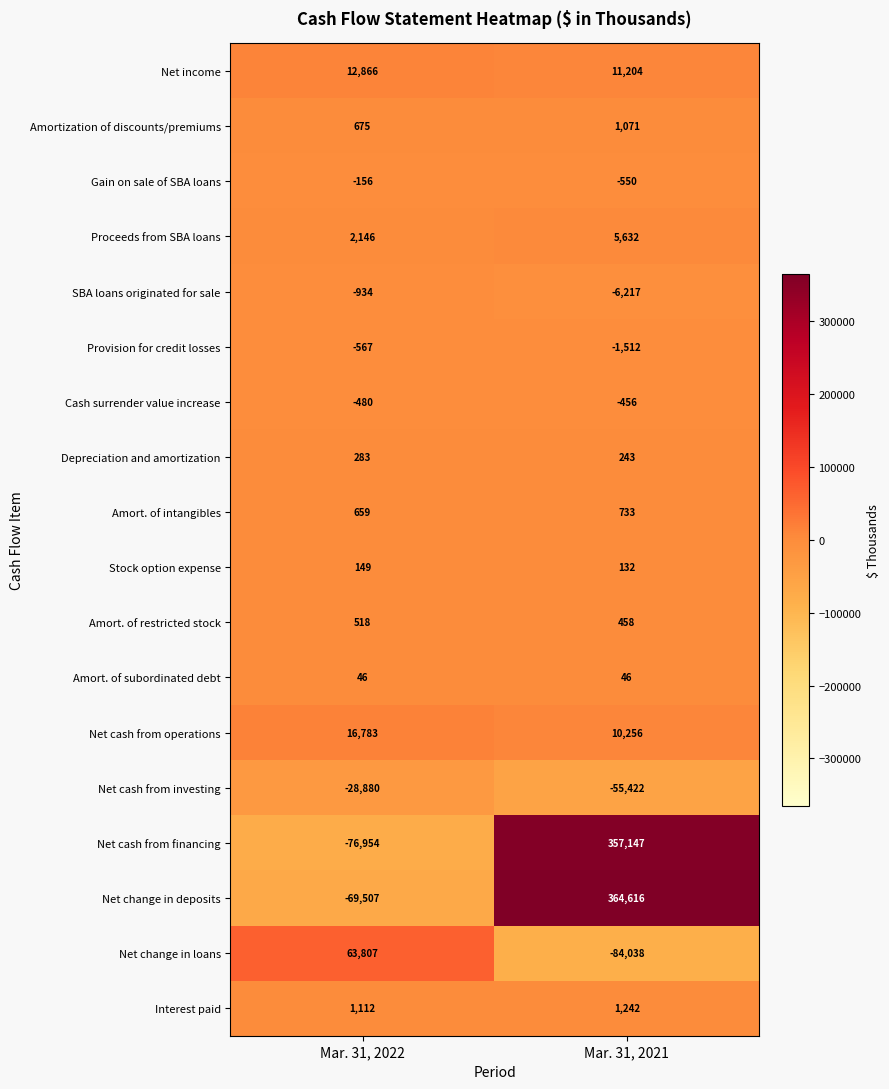

Which series has the largest range (max minus min)?

Net change in deposits